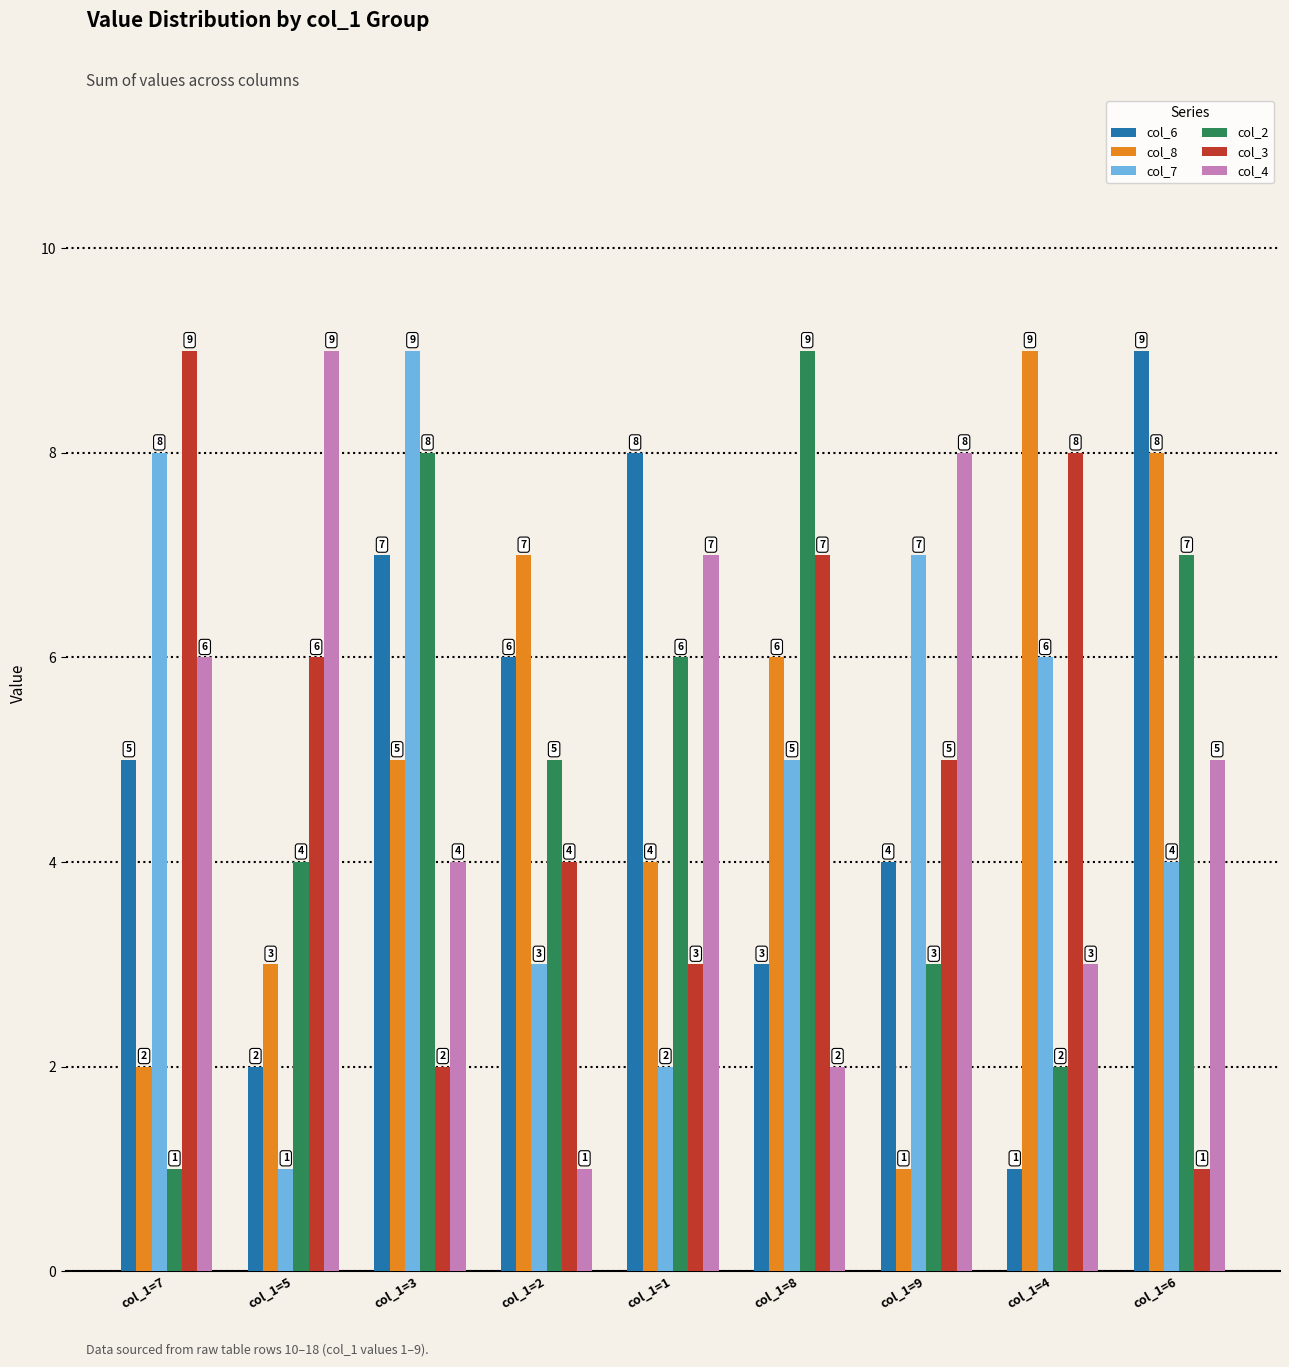

Which category has the highest value in the col_7 series?

col_1=3